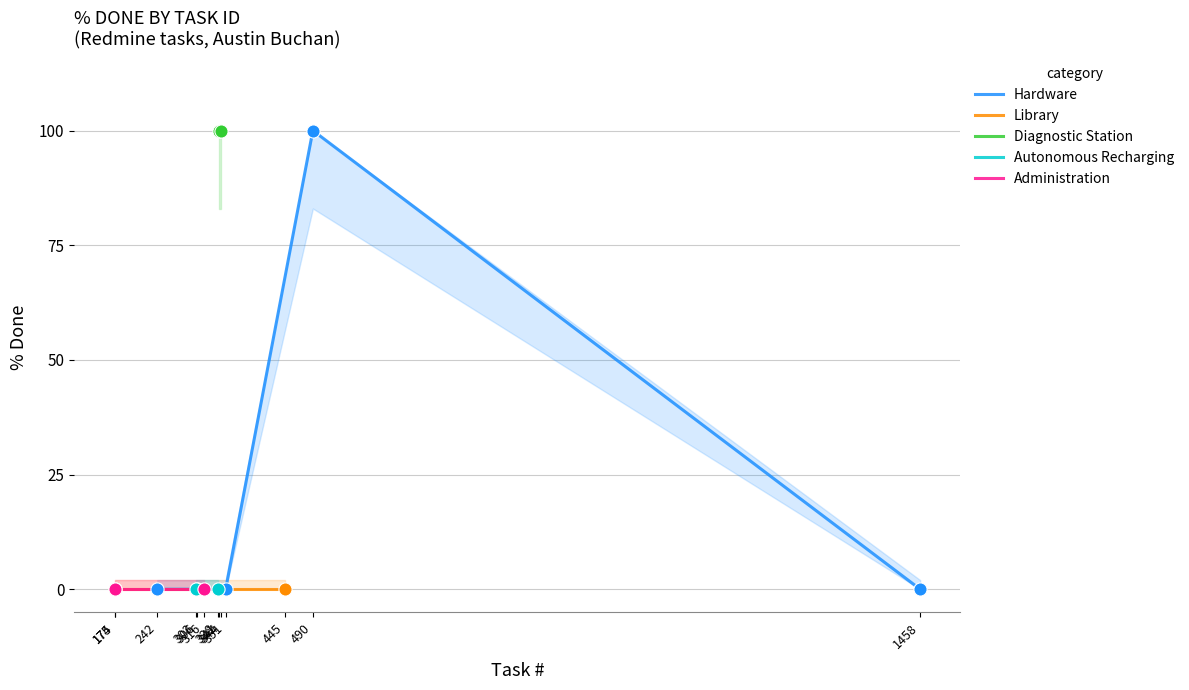

Between 344 and 490, which is larger?

344